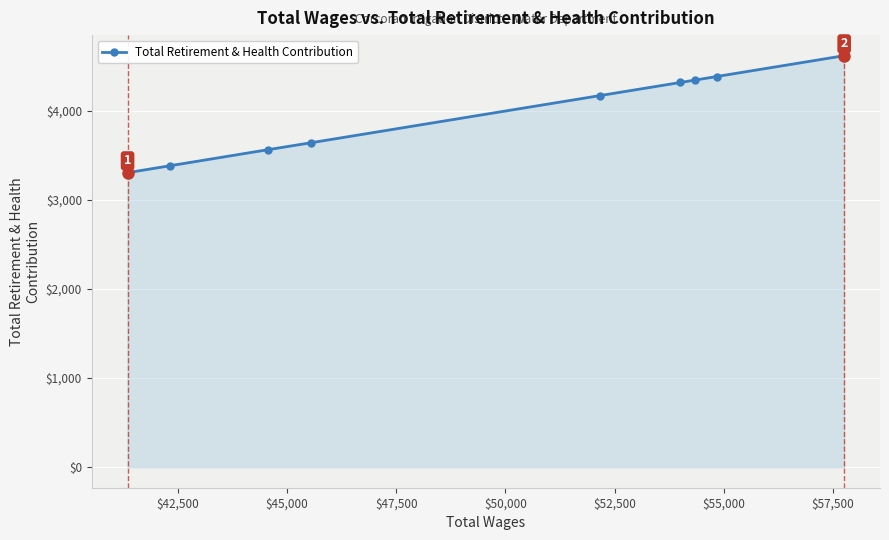

What is the value of the 1st point from the left?

3307